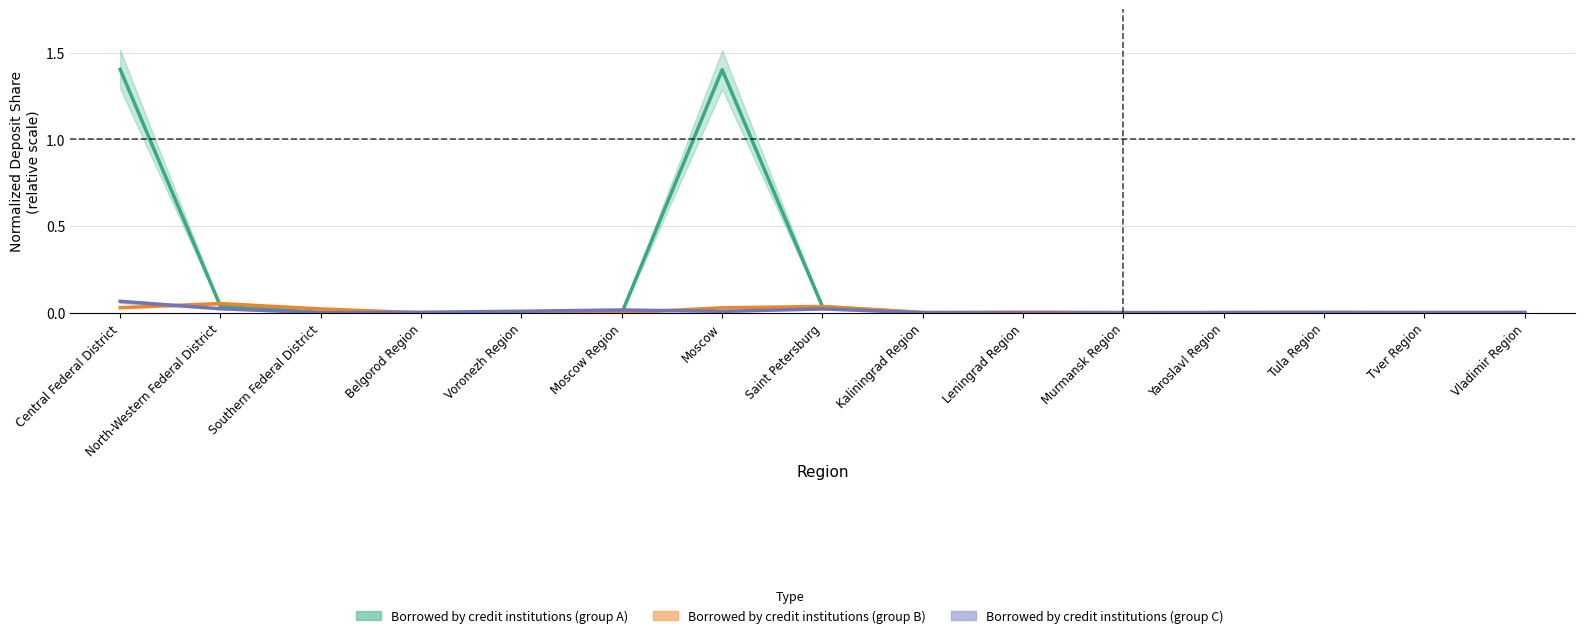

Count the number of categories in the chart.

15